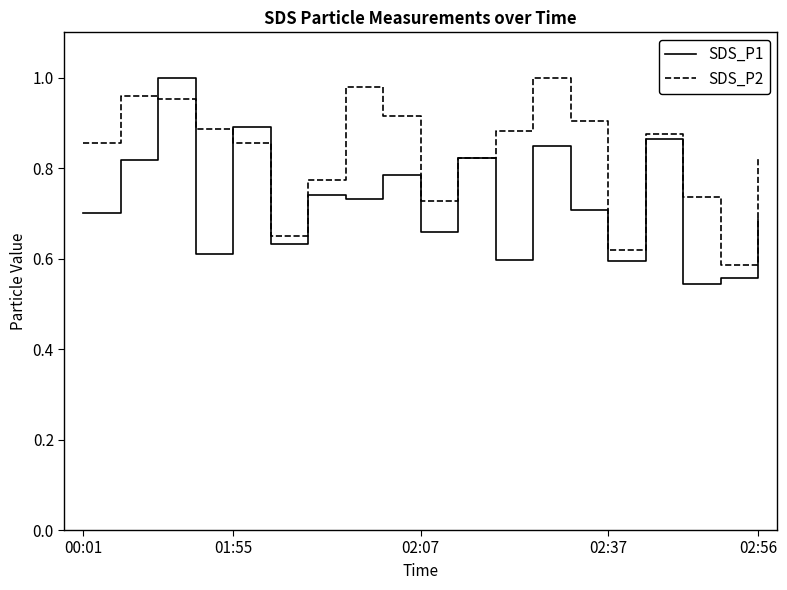

Rank the series by their average value, from lowest to highest.

SDS_P1, SDS_P2